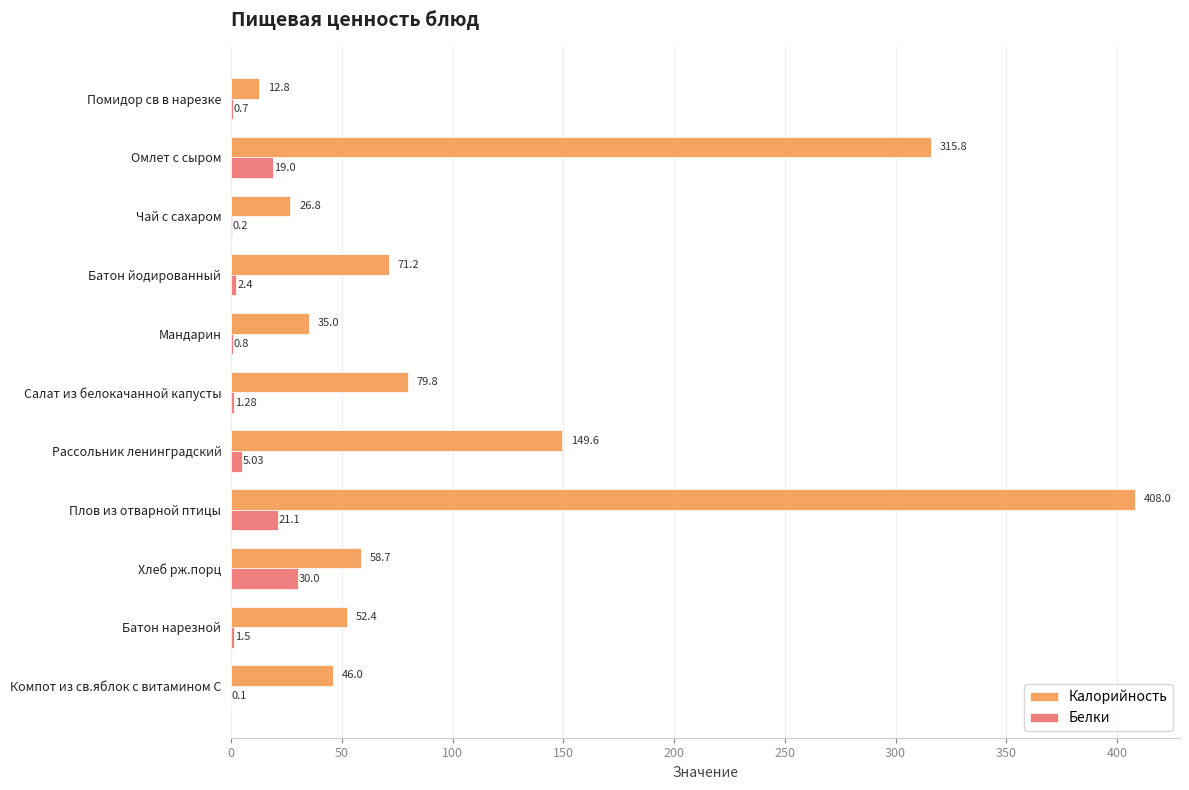

Which label corresponds to the largest value in the chart?

Плов из отварной птицы